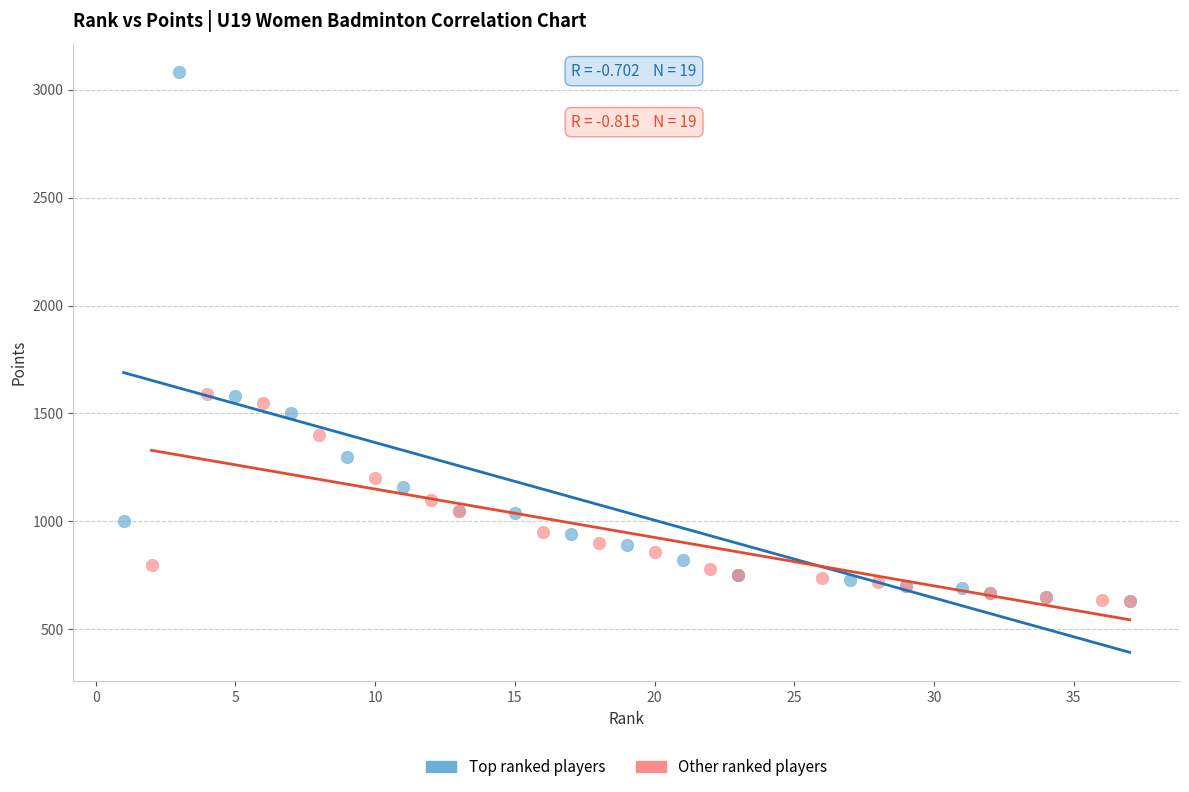

Which series contains the highest Y value?

Top ranked players